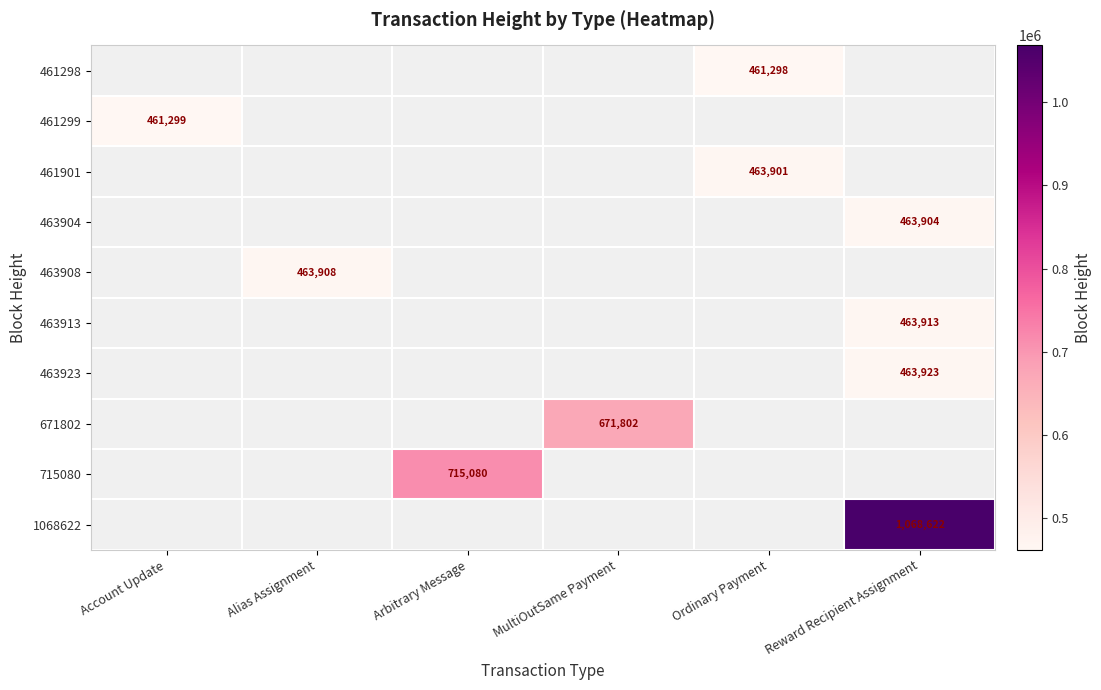

What is the greatest value displayed?

1068622.0